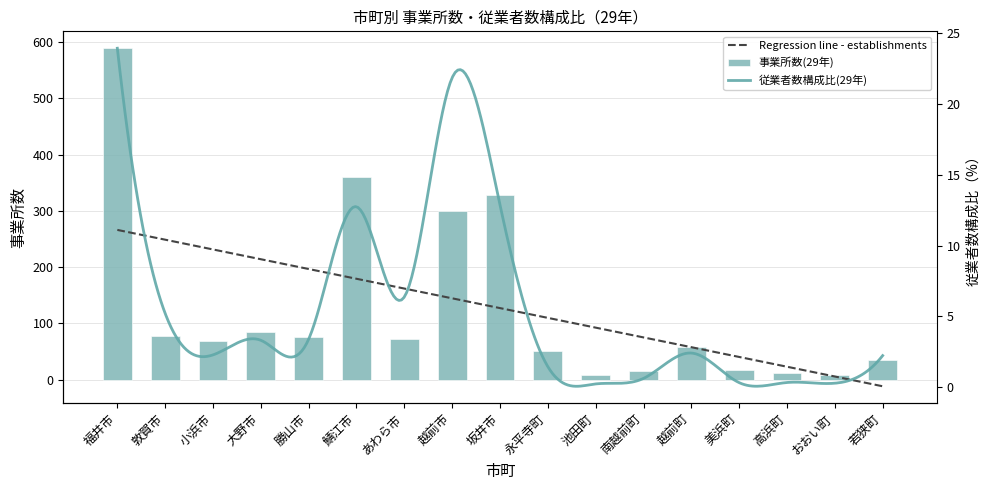

Rank the categories by value from lowest to highest.

池田町, おおい町, 高浜町, 南越前町, 美浜町, 若狭町, 永平寺町, 越前町, 小浜市, あわら市, 勝山市, 敦賀市, 大野市, 越前市, 坂井市, 鯖江市, 福井市